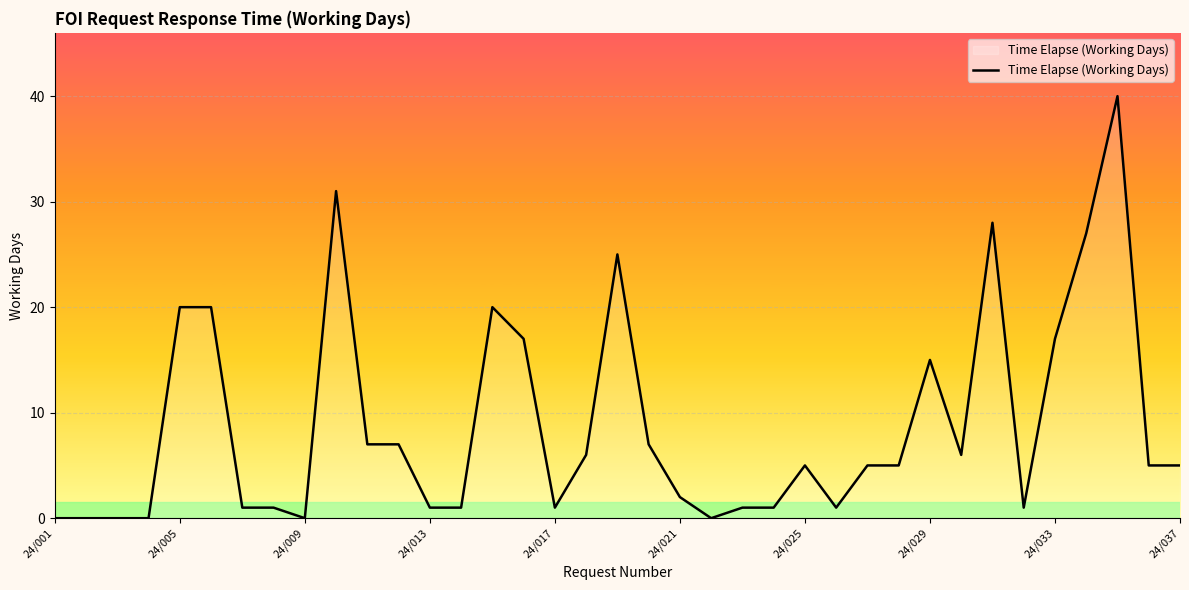

What is the greatest value displayed?

40